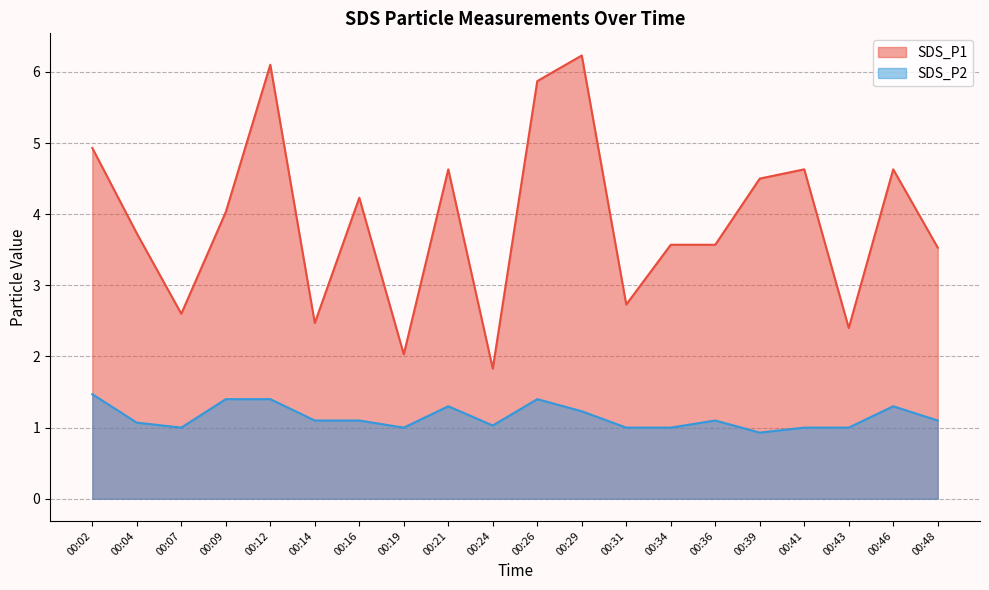

Which has a higher value, 00:02 or 00:43?

00:02